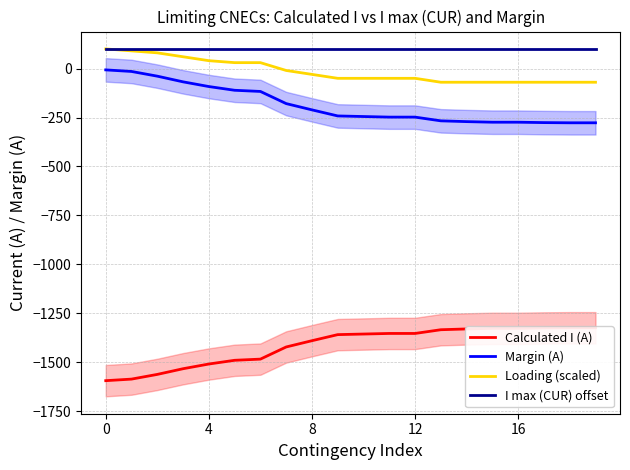

Rank the series at 5 from highest to lowest value.

I max (CUR) offset, Loading (scaled), Margin (A), Calculated I (A)